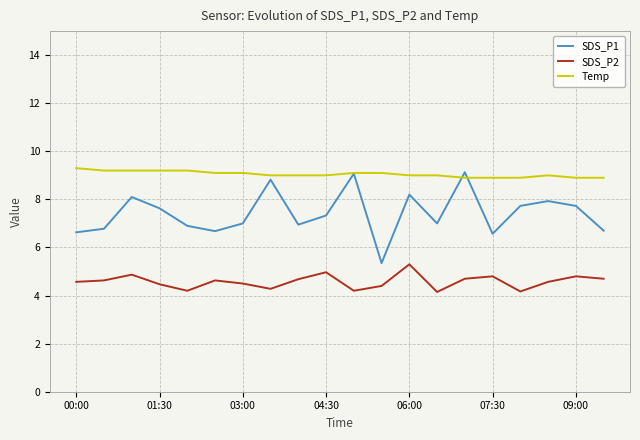

Which series has the largest total across all categories?

Temp